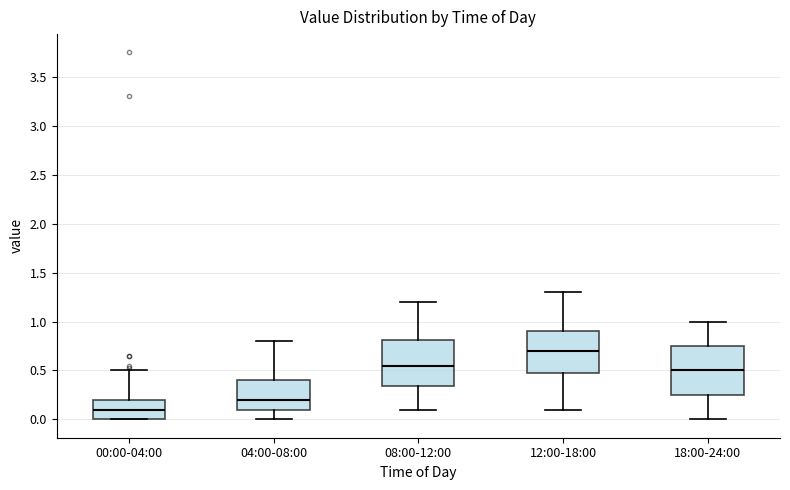

Which box's median line is the lowest?

00:00-04:00